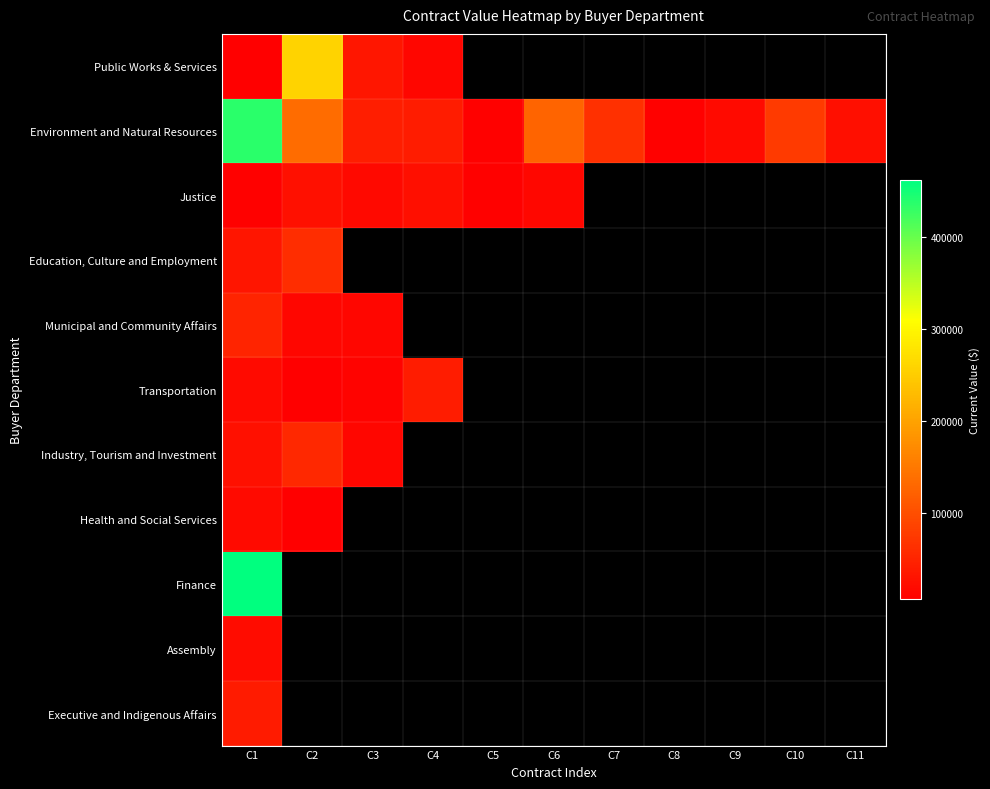

At how many categories does at least one series exceed 34021?

7